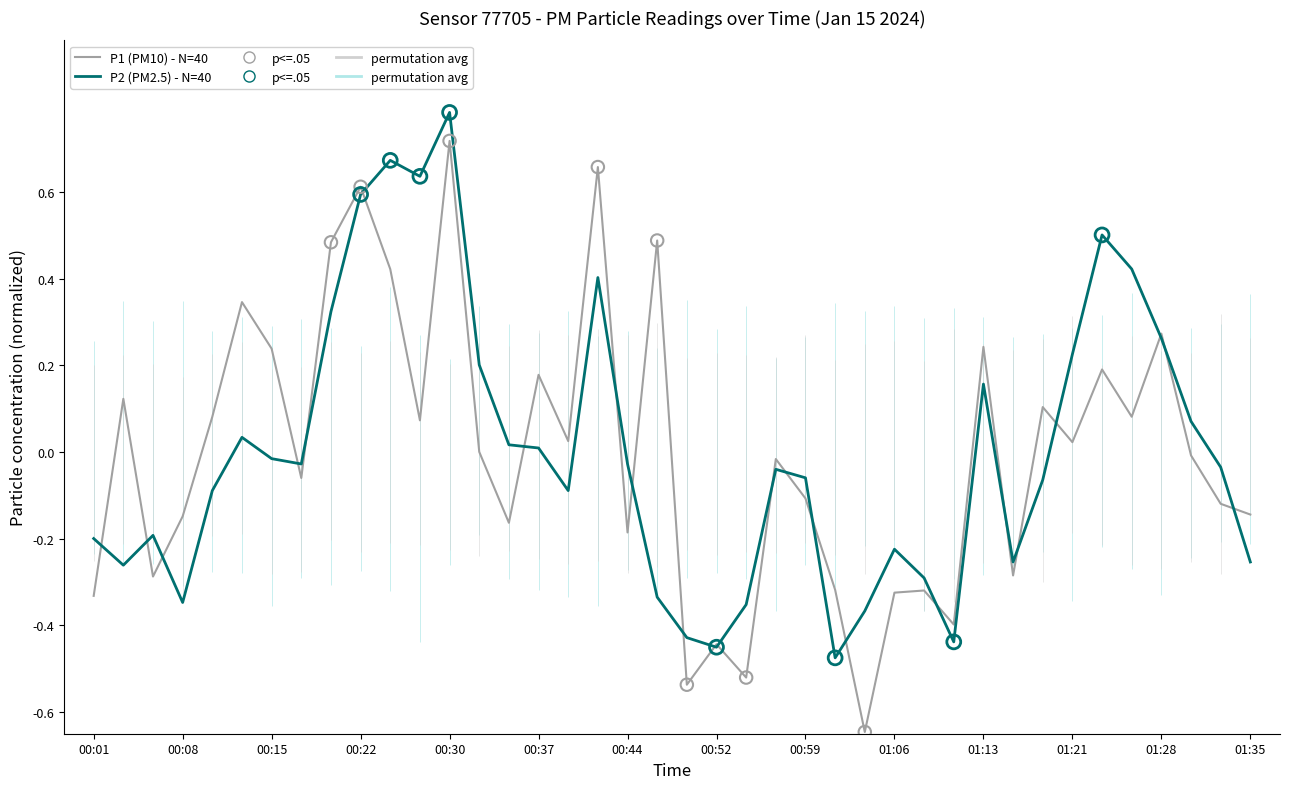

Which series has the widest spread of Y values?

P1 (PM10) - N=40